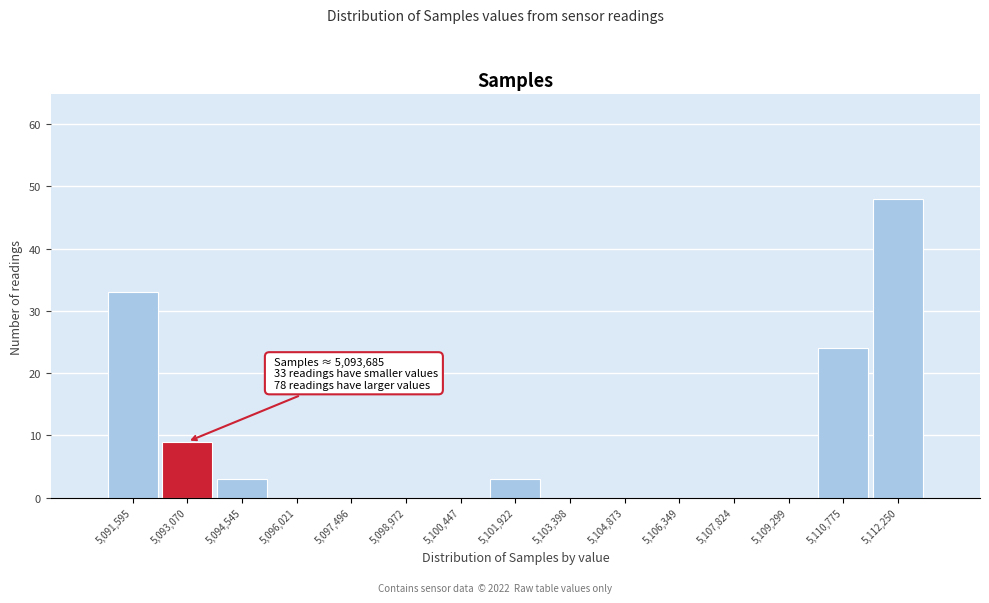

Reading left to right, transcribe all the data shown in this chart.

5,091,595=33	5,093,070=9	5,094,545=3	5,096,021=0	5,097,496=0	5,098,972=0	5,100,447=0	5,101,922=3	5,103,398=0	5,104,873=0	5,106,349=0	5,107,824=0	5,109,299=0	5,110,775=24	5,112,250=48